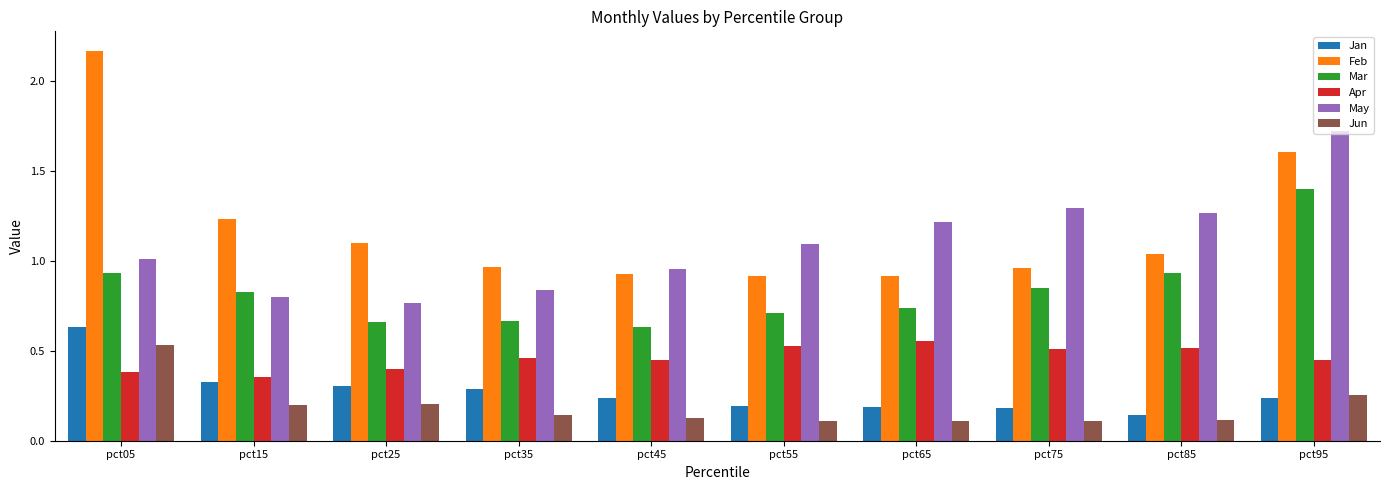

Rank the series by their maximum value, from highest to lowest.

Feb, May, Mar, Jan, Apr, Jun